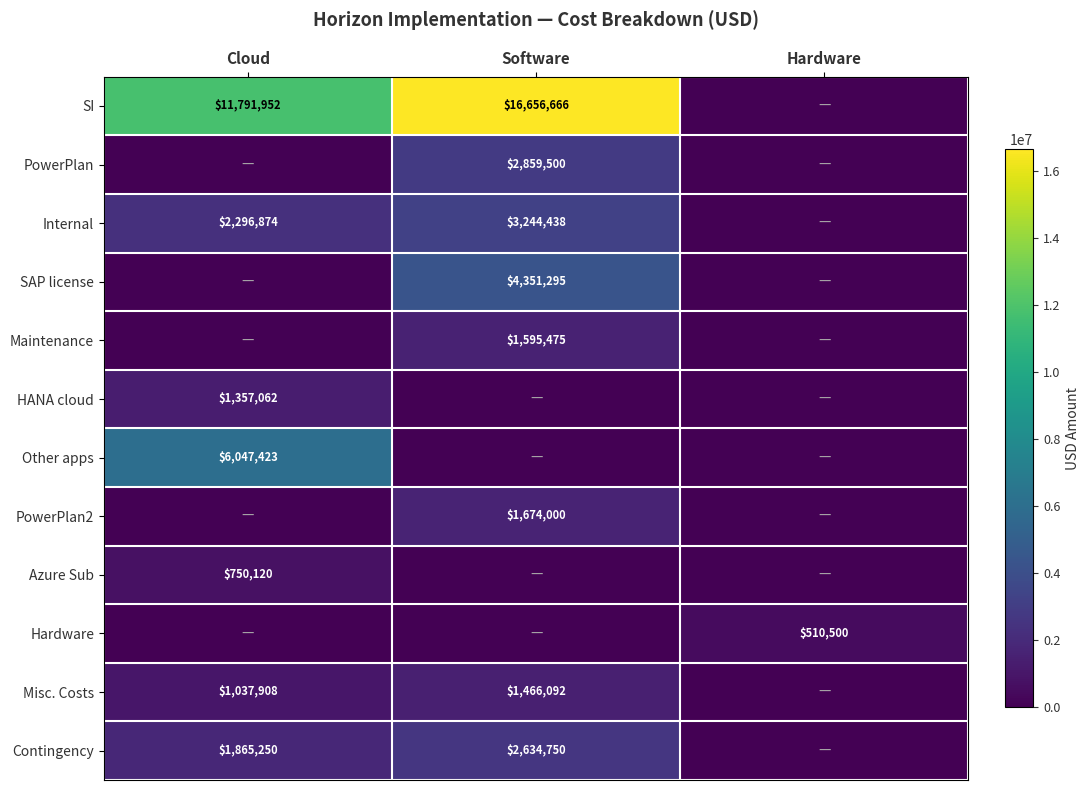

The PowerPlan series shows 2859500 at Software. True or false?

True